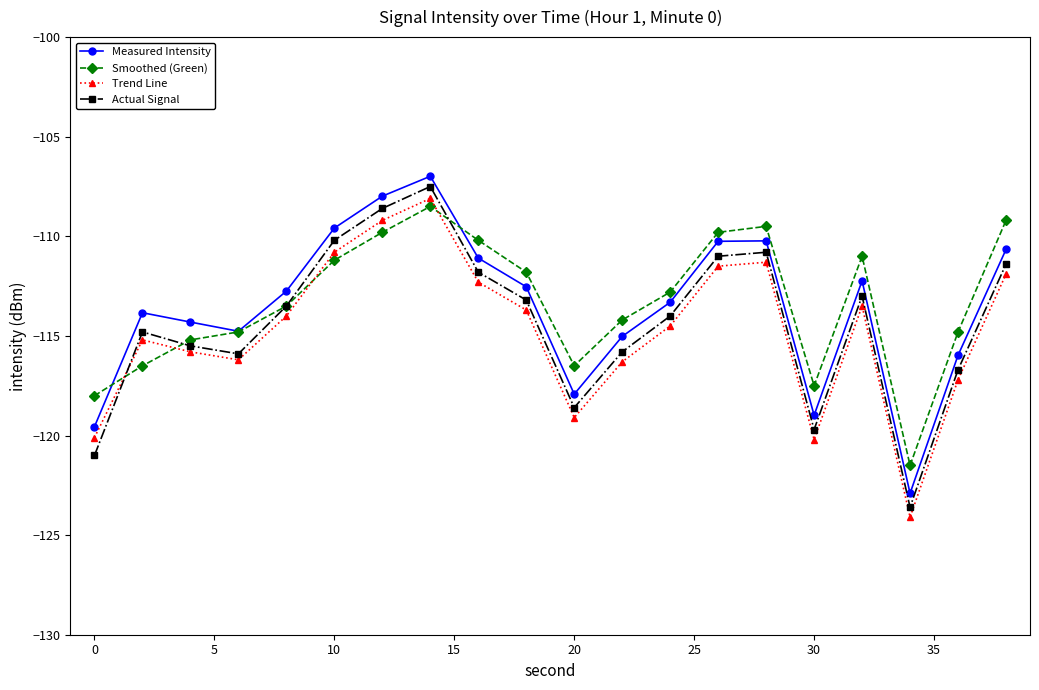

What is the lowest value of the Smoothed (Green) series?

-121.5